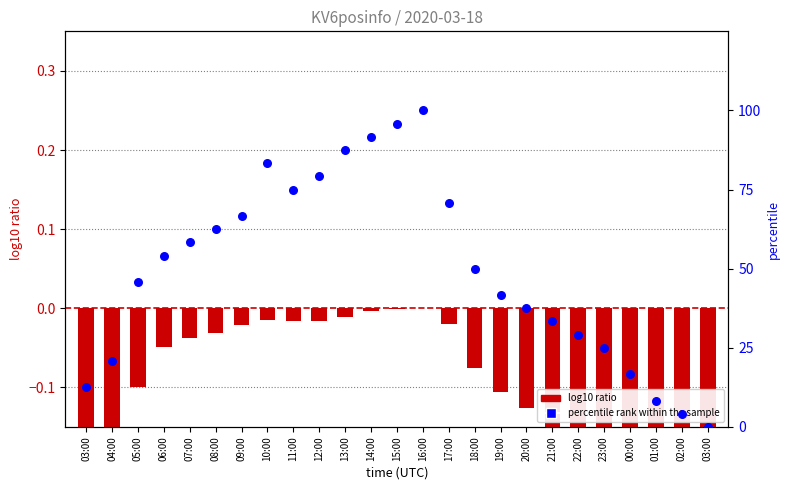

At how many categories does at least one series exceed 63?

9